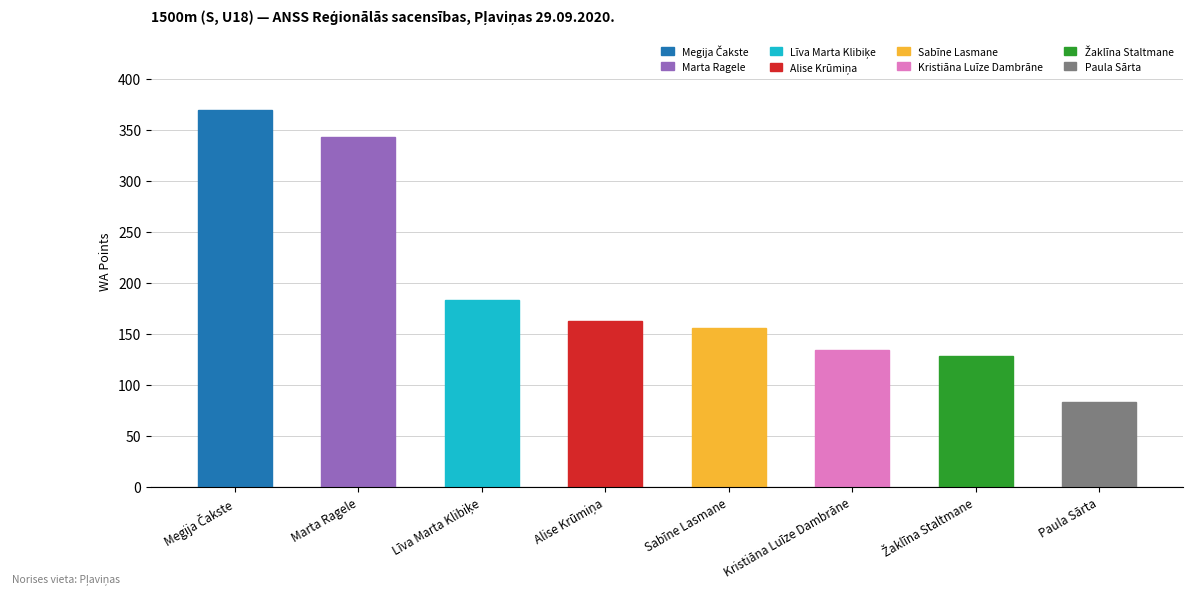

What is the value of the 6th bar from the left?

134